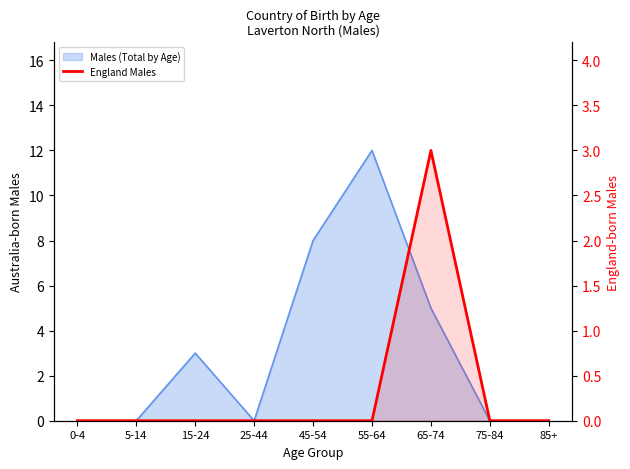

True or false: the data shows -2 at 5-14.

False